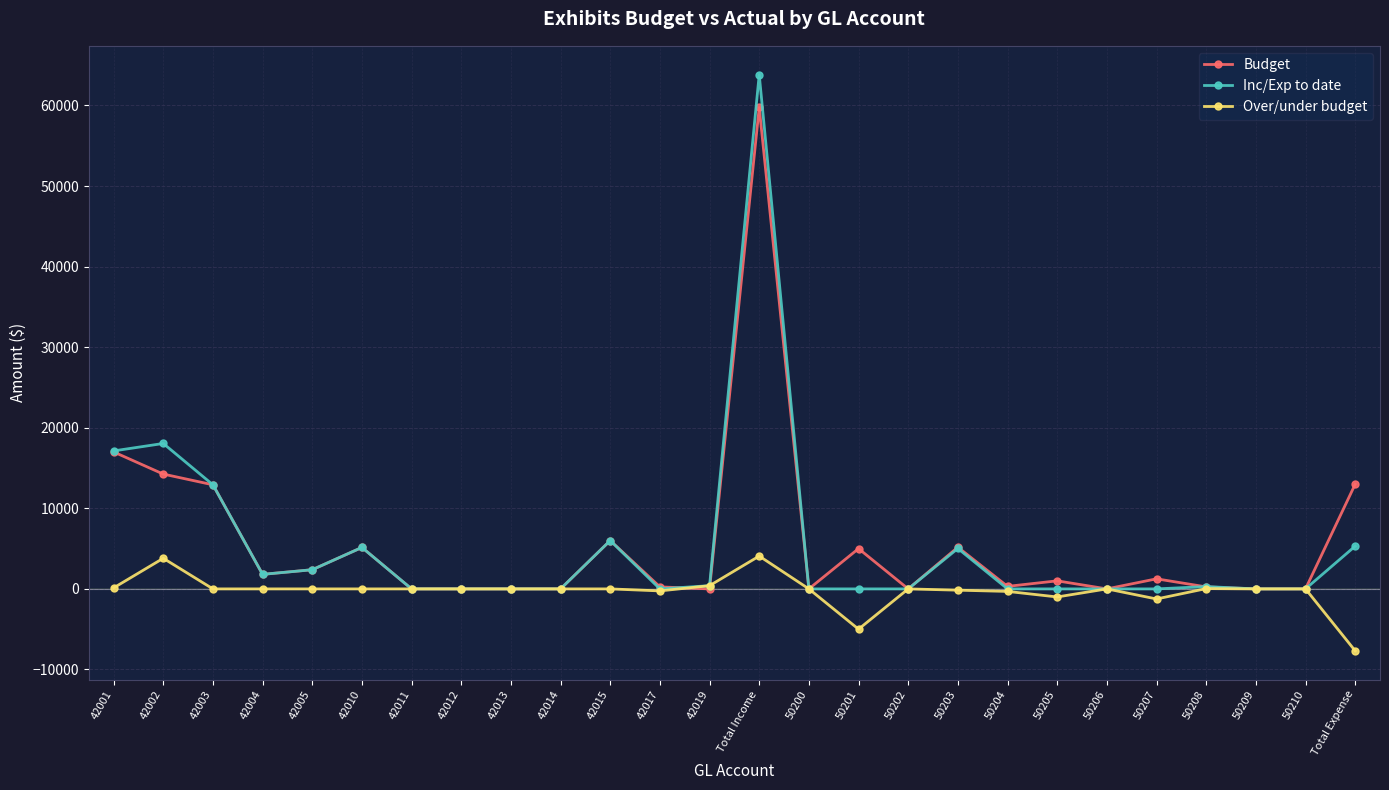

What is the total value across all series at 42015?

12000.0